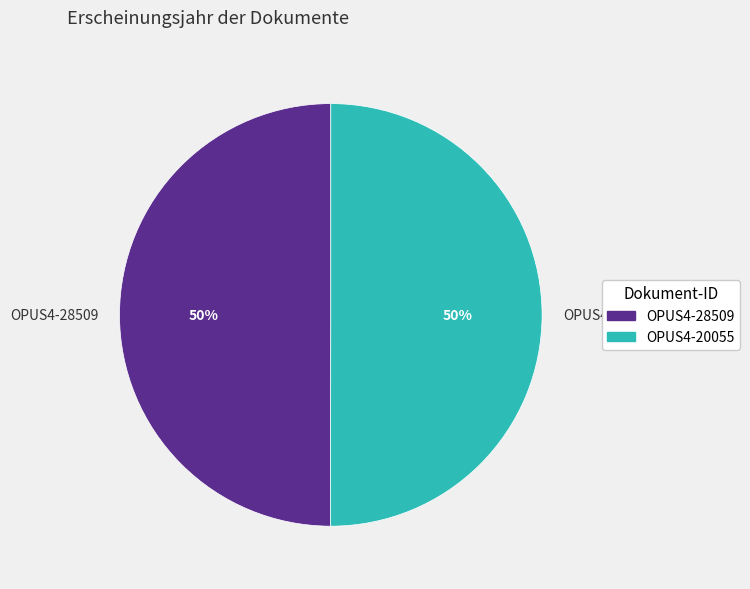

How many slices are in this pie chart?

2